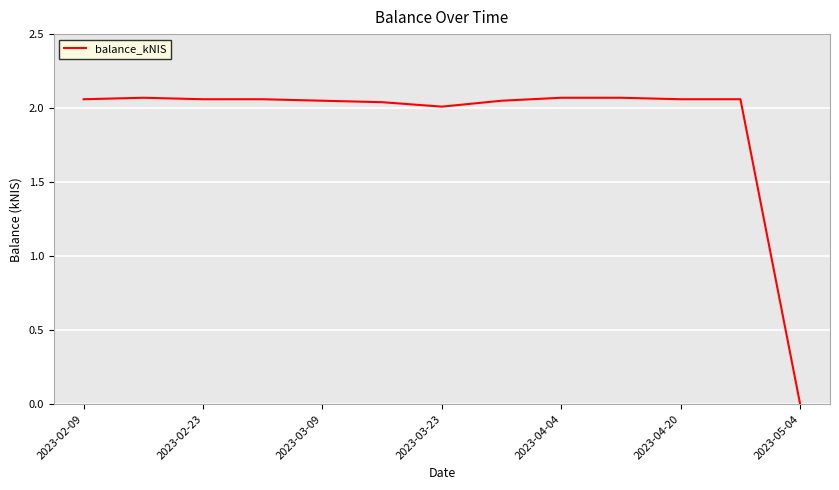

Between 2023-04-20 and 2023-05-04, which is larger?

2023-04-20